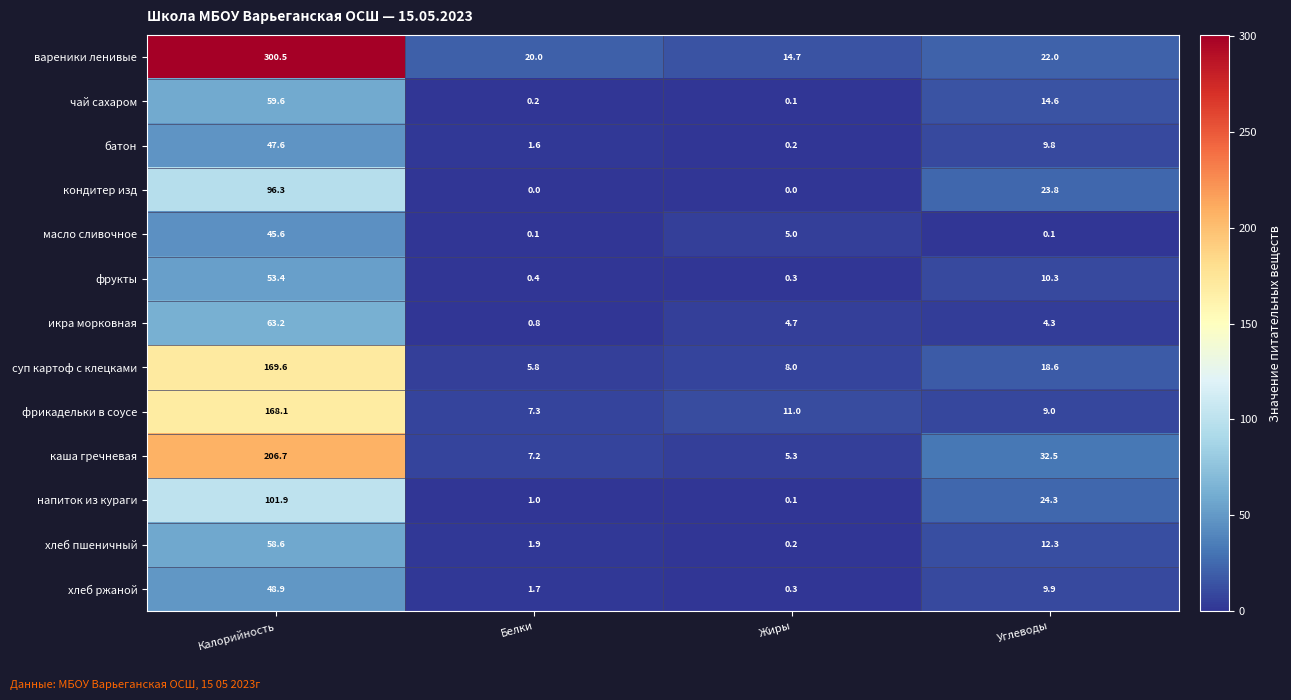

Which label corresponds to the largest value in the chart?

Калорийность